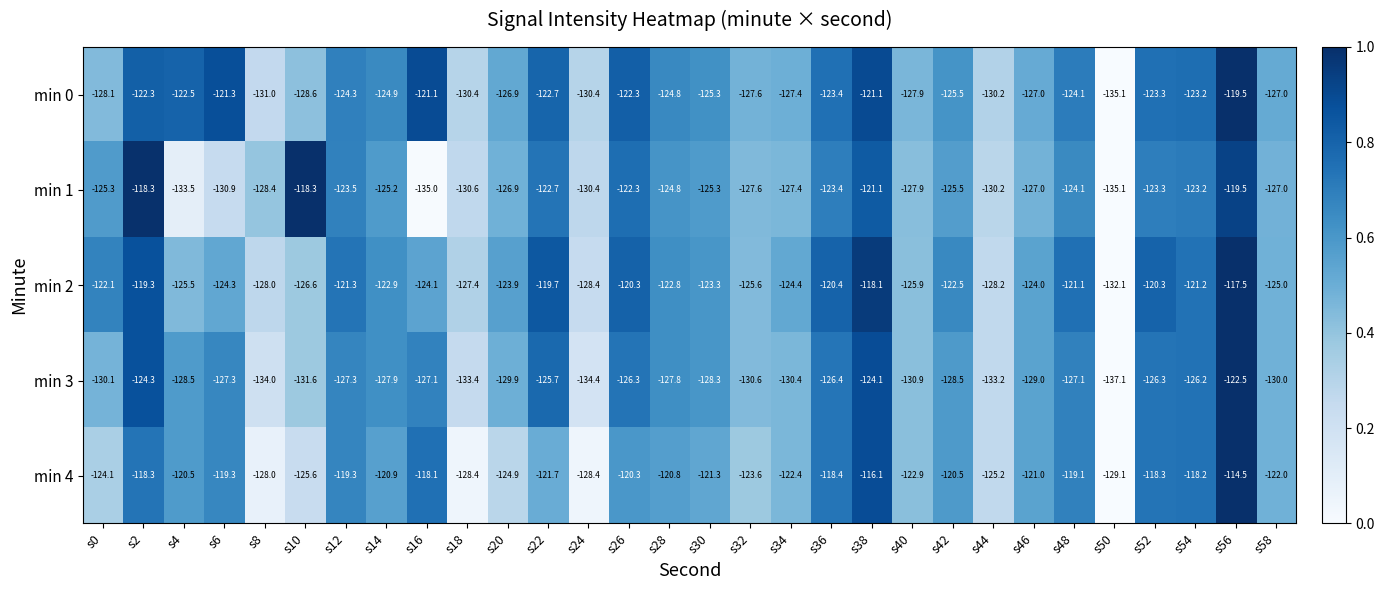

List the series in order of their peak value, highest first.

min 4, min 2, min 1, min 0, min 3